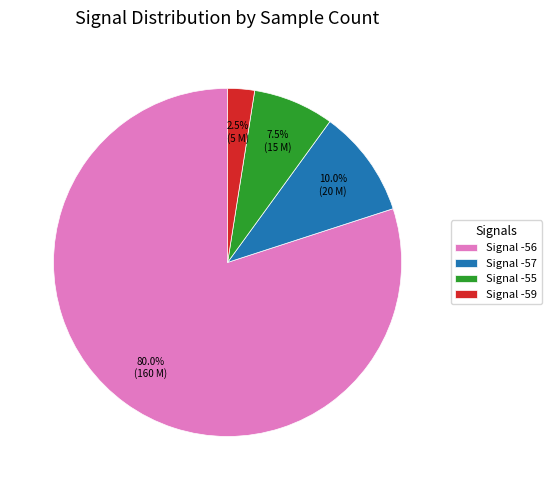

Which slice is the largest?

Signal -56